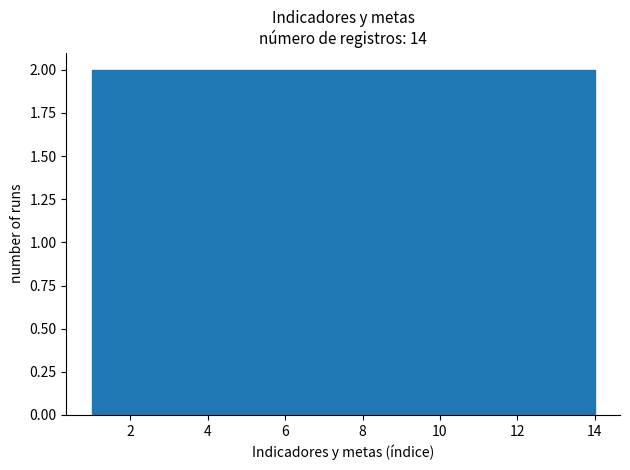

What is the height of the bar covering 2.8 to 4.8 on the x-axis? Neither the bar edges nor the heights are printed on the chart, so give them approximately, as read against the axes.

2